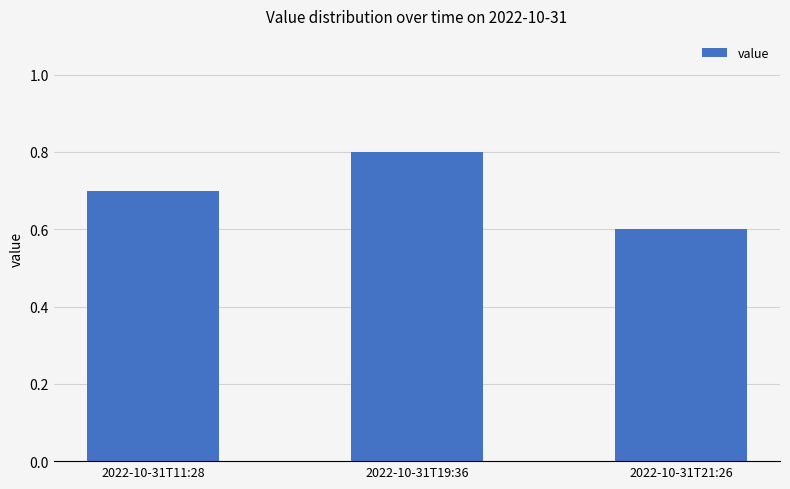

What is the change in value from 2022-10-31T11:28 to 2022-10-31T21:26?

-0.1